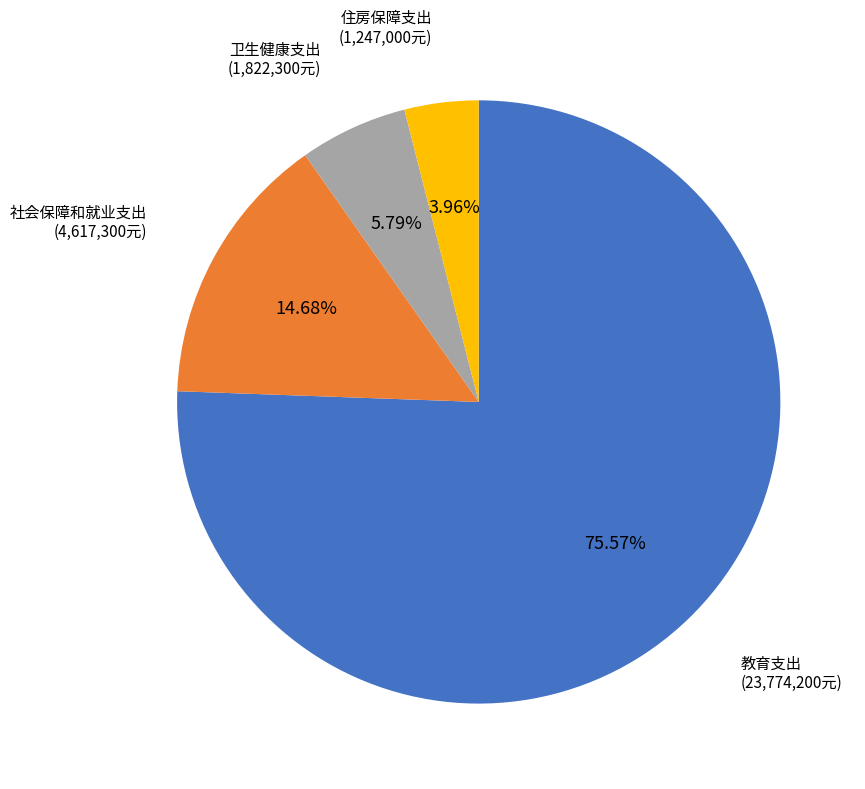

The 卫生健康支出 slice represents 1% of the pie. True or false?

False